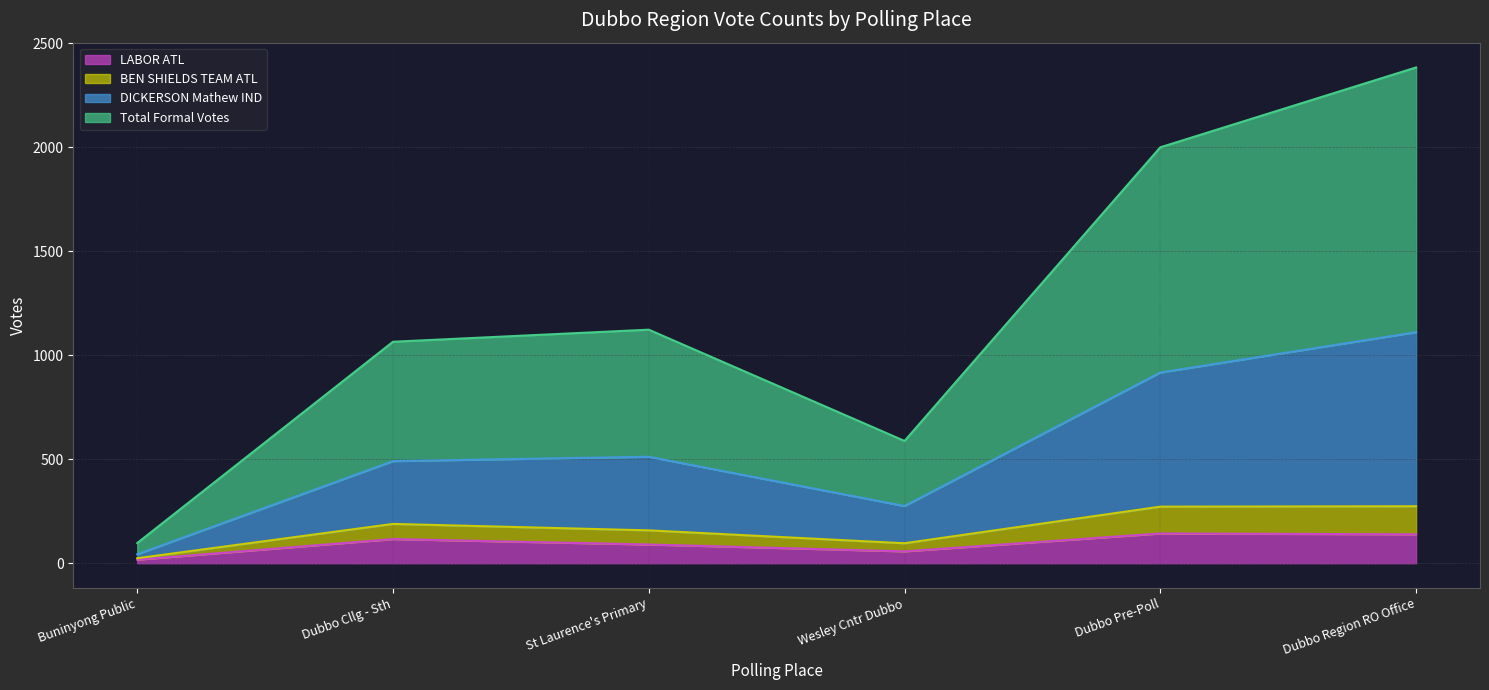

What is the difference between the LABOR ATL values at Dubbo Region RO Office and St Laurence's Primary?

49